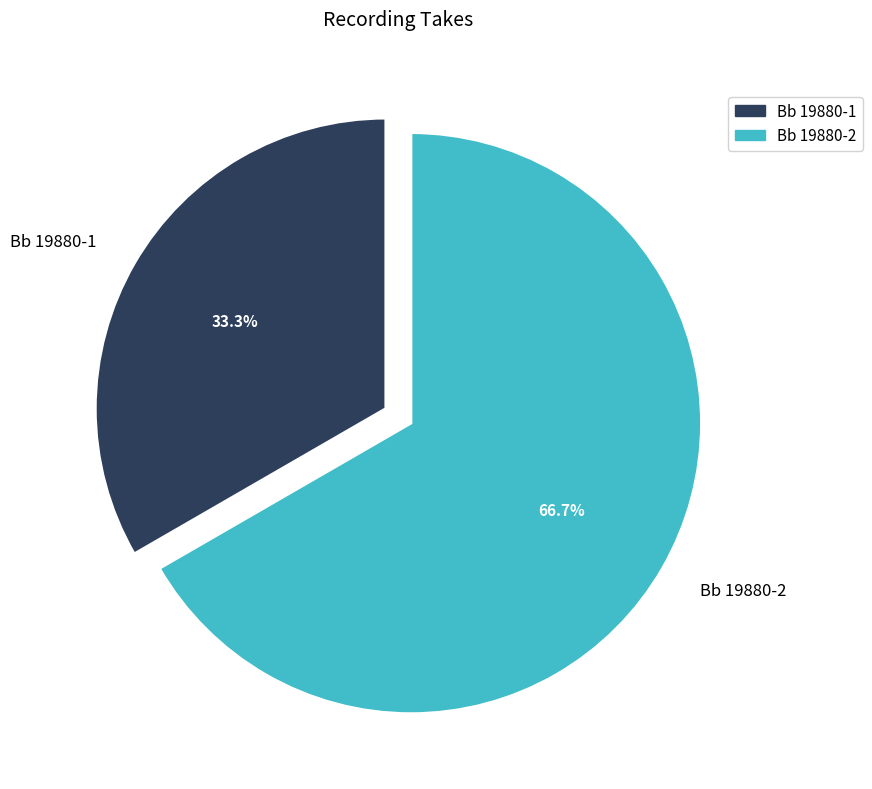

Which has a higher value, Bb 19880-2 or Bb 19880-1?

Bb 19880-2